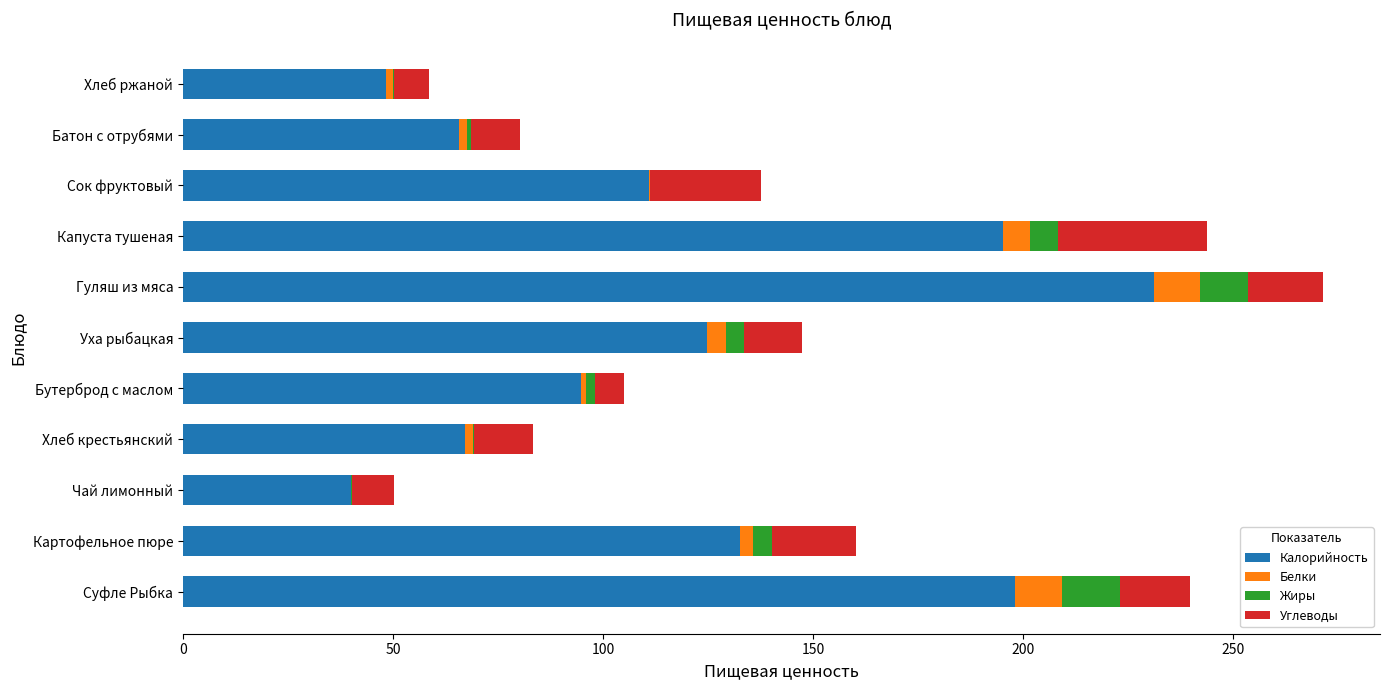

True or false: Калорийность has a value of 18.5 at Хлеб крестьянский.

False